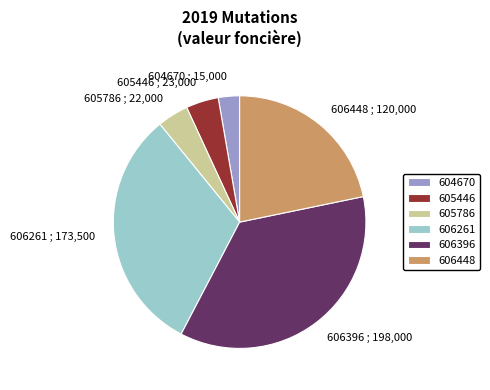

Is there a majority slice in this chart?

No